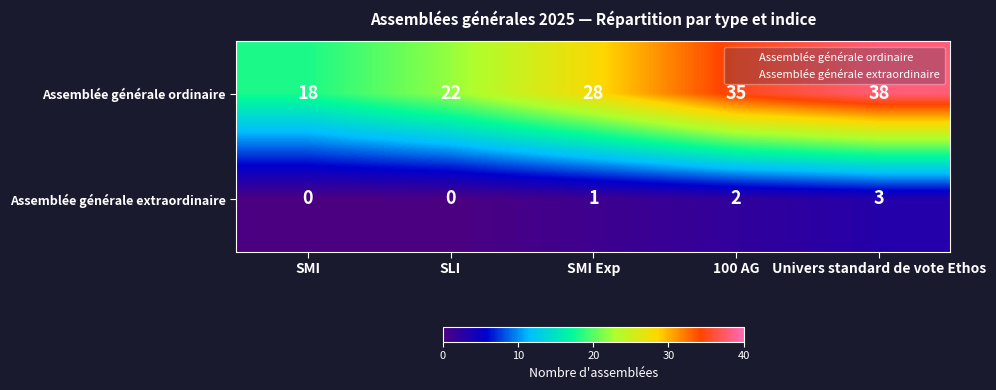

Read the Assemblée générale ordinaire value at SMI Exp, to the nearest 10.

30